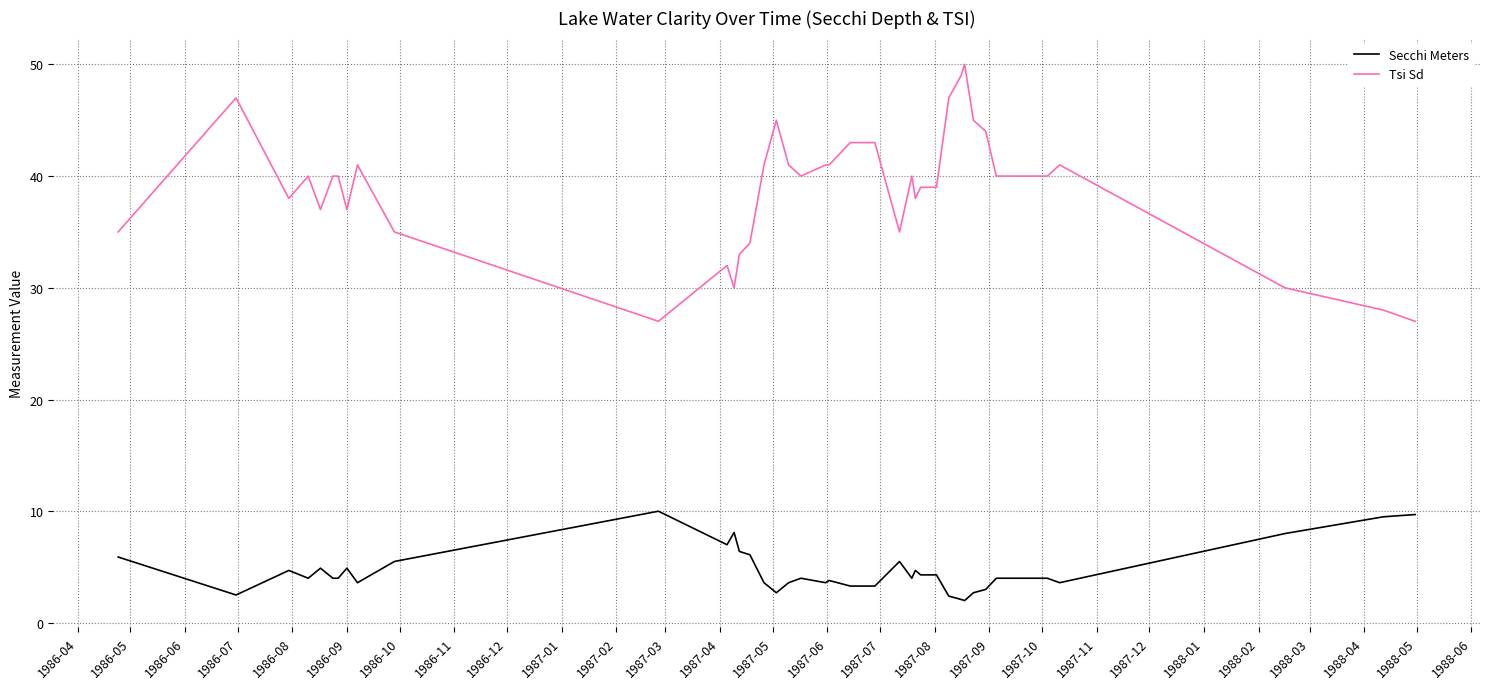

Which series has the largest total across all categories?

Tsi Sd